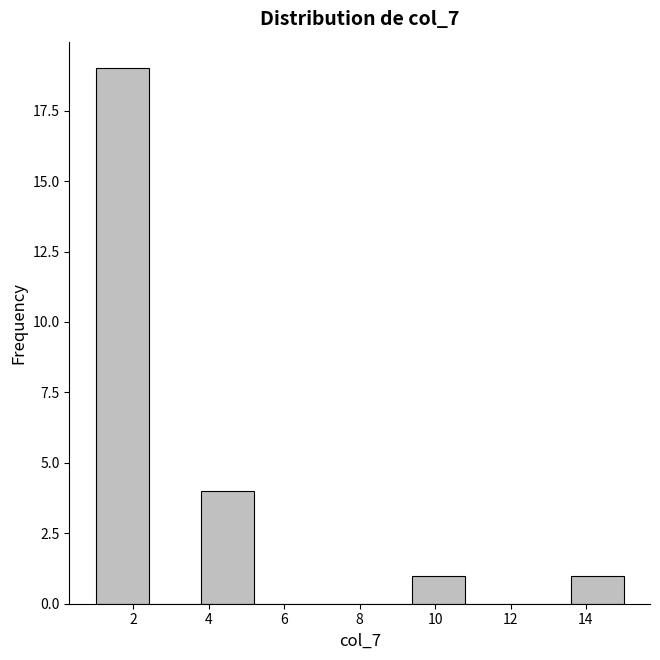

What is the height of the bar covering 9.4 to 10.8 on the x-axis? The values are not printed on the chart, so give them approximately, as read against the axis.

1